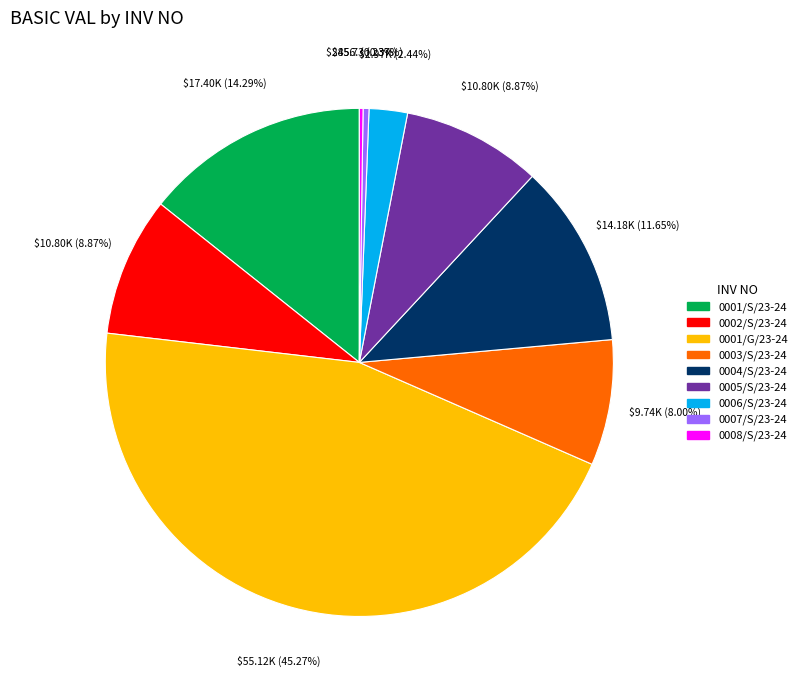

Which slice is the largest?

0001/G/23-24